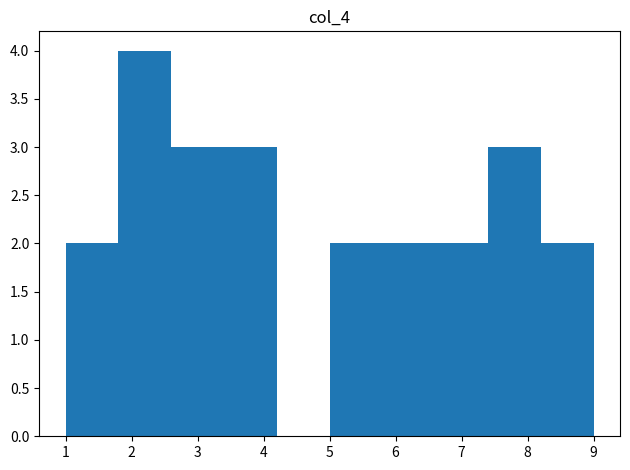

Over which range of the x-axis is the bar tallest?

1.8 to 2.6